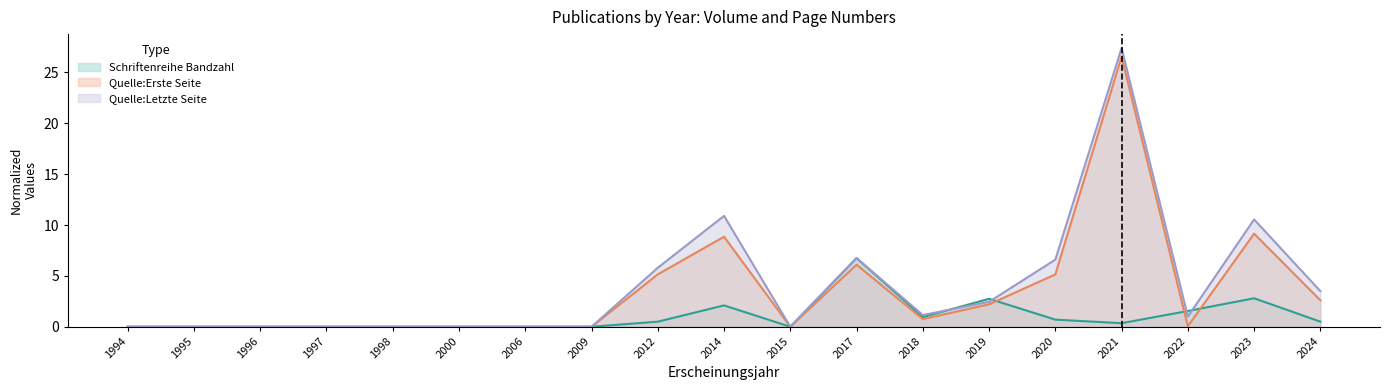

Which has a higher value, 2000 or 2018?

2018